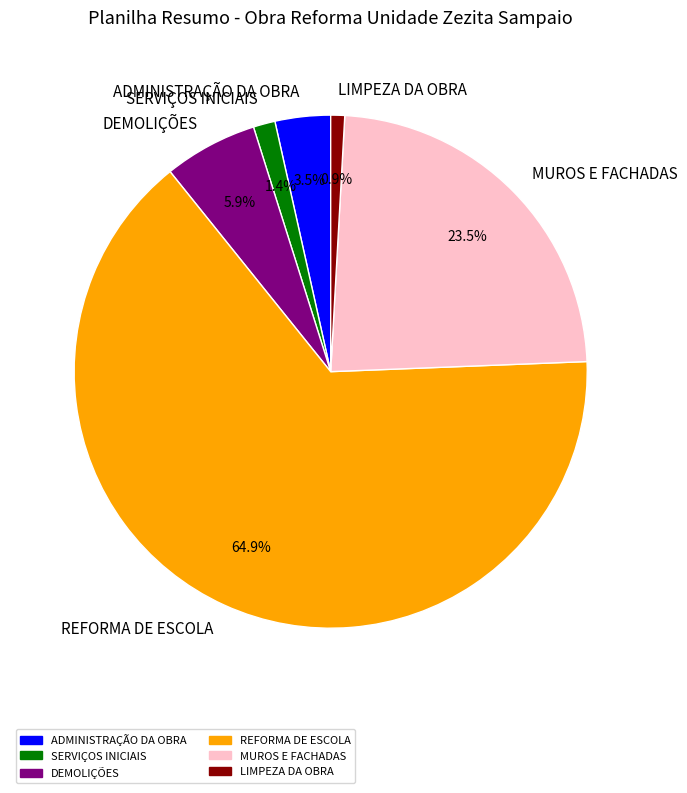

Approximately how many times larger is the value at MUROS E FACHADAS compared to ADMINISTRAÇÃO DA OBRA?

6.7